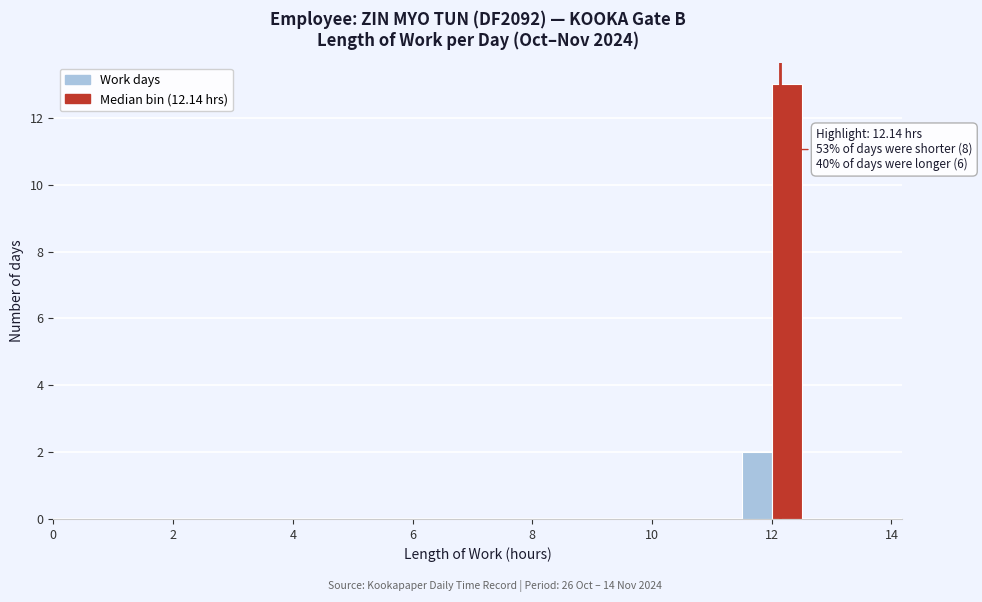

Around what value on the x-axis is the tallest bar? Give the approximate position of its centre, as read against the axis.

12.2